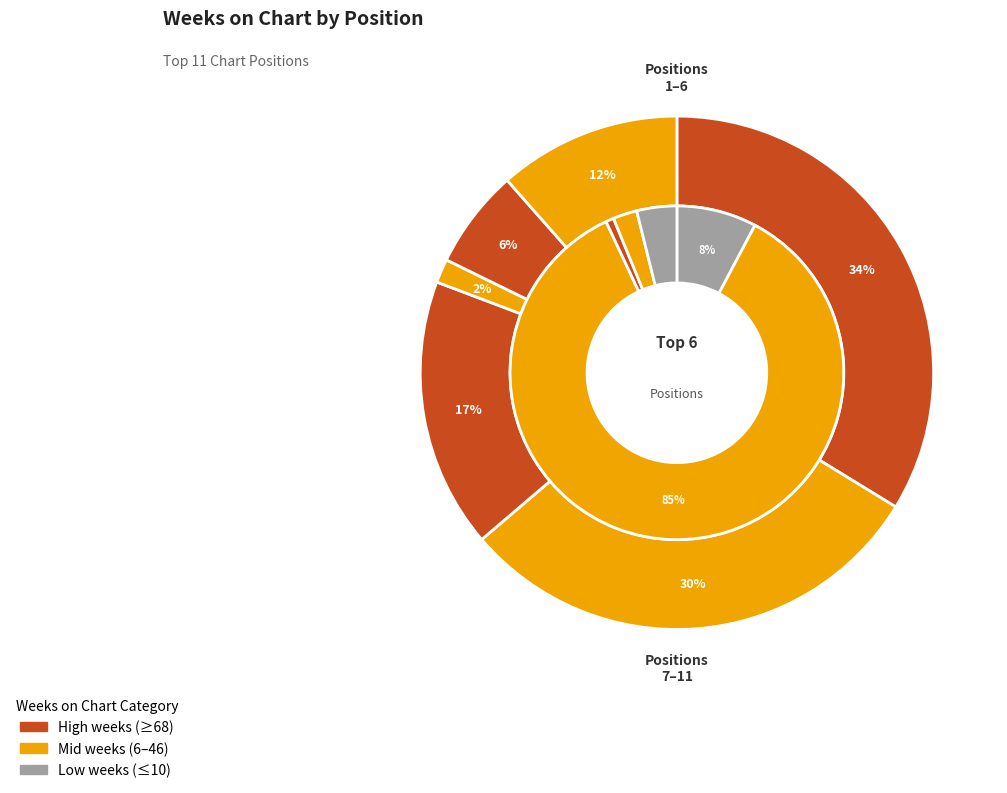

Is there a majority slice in this chart?

No